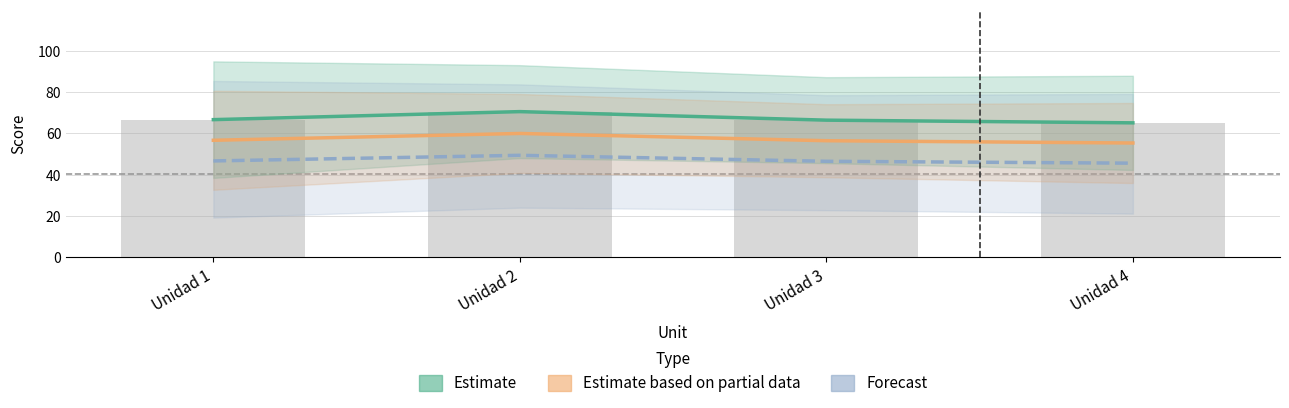

What is the sum of the Estimate values at Unidad 2 and Unidad 4?

135.7